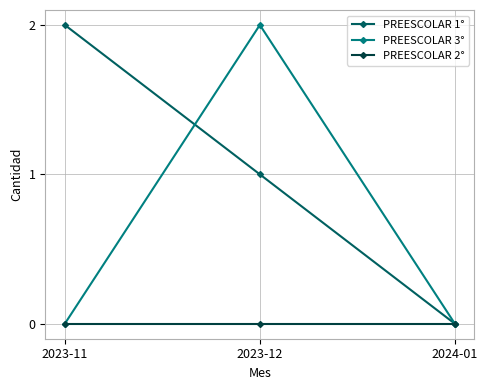

Between 2023-12 and 2024-01, which series saw the biggest shift?

PREESCOLAR 3°